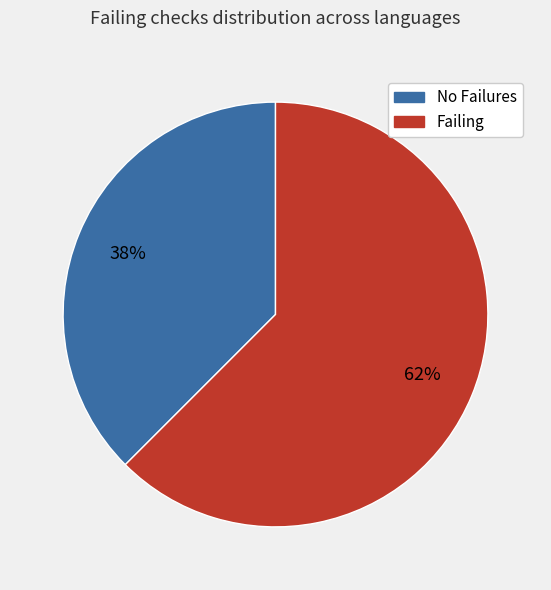

Is there a majority slice in this chart?

Yes